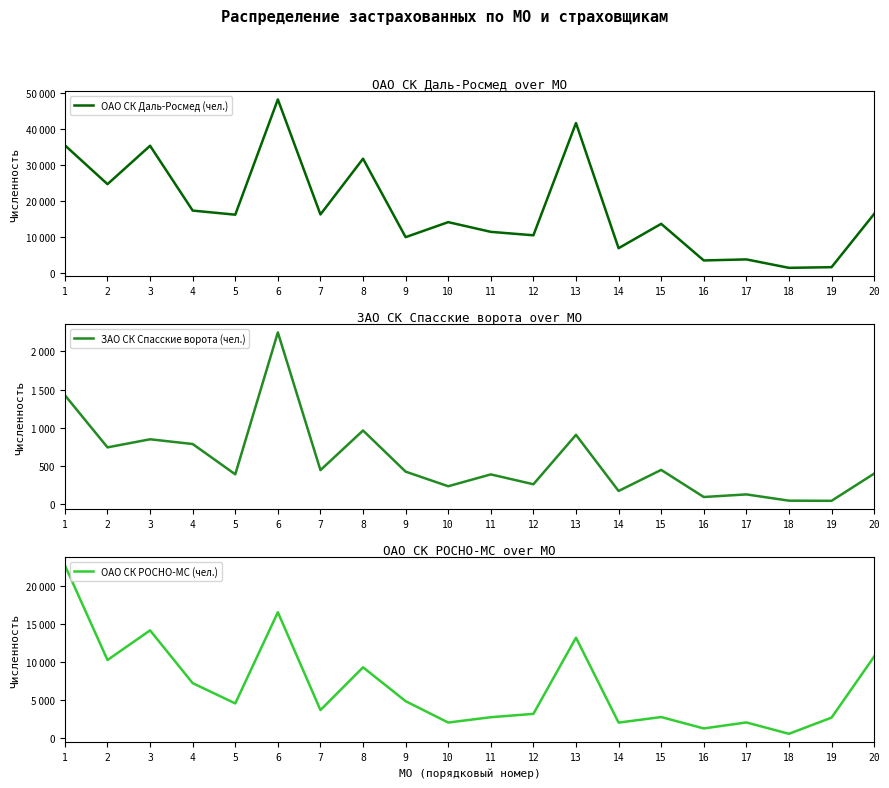

The value of ОАО СК РОСНО-МС (чел.) at 14 is 2076. True or false?

True